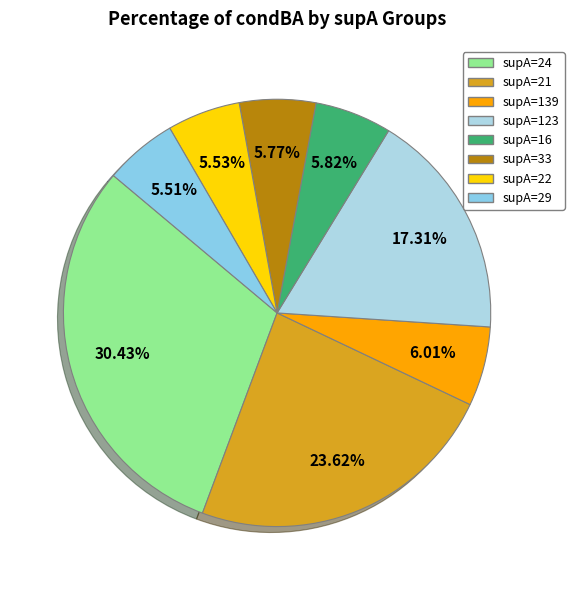

Count the number of slices in the pie.

8